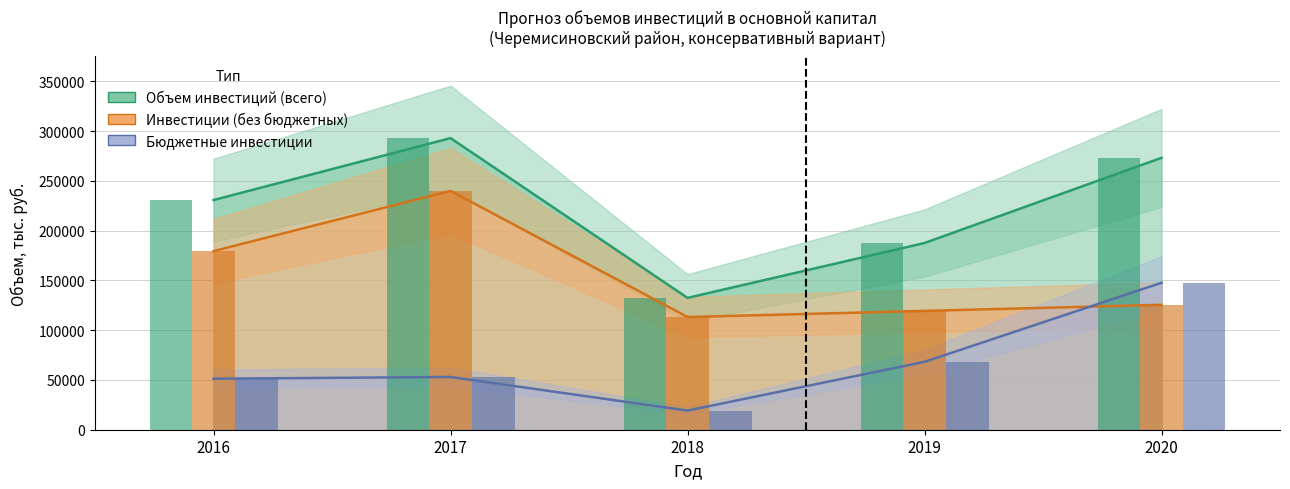

What is the difference between the maximum and second lowest values in the Бюджетные инвестиции series?

96381.9